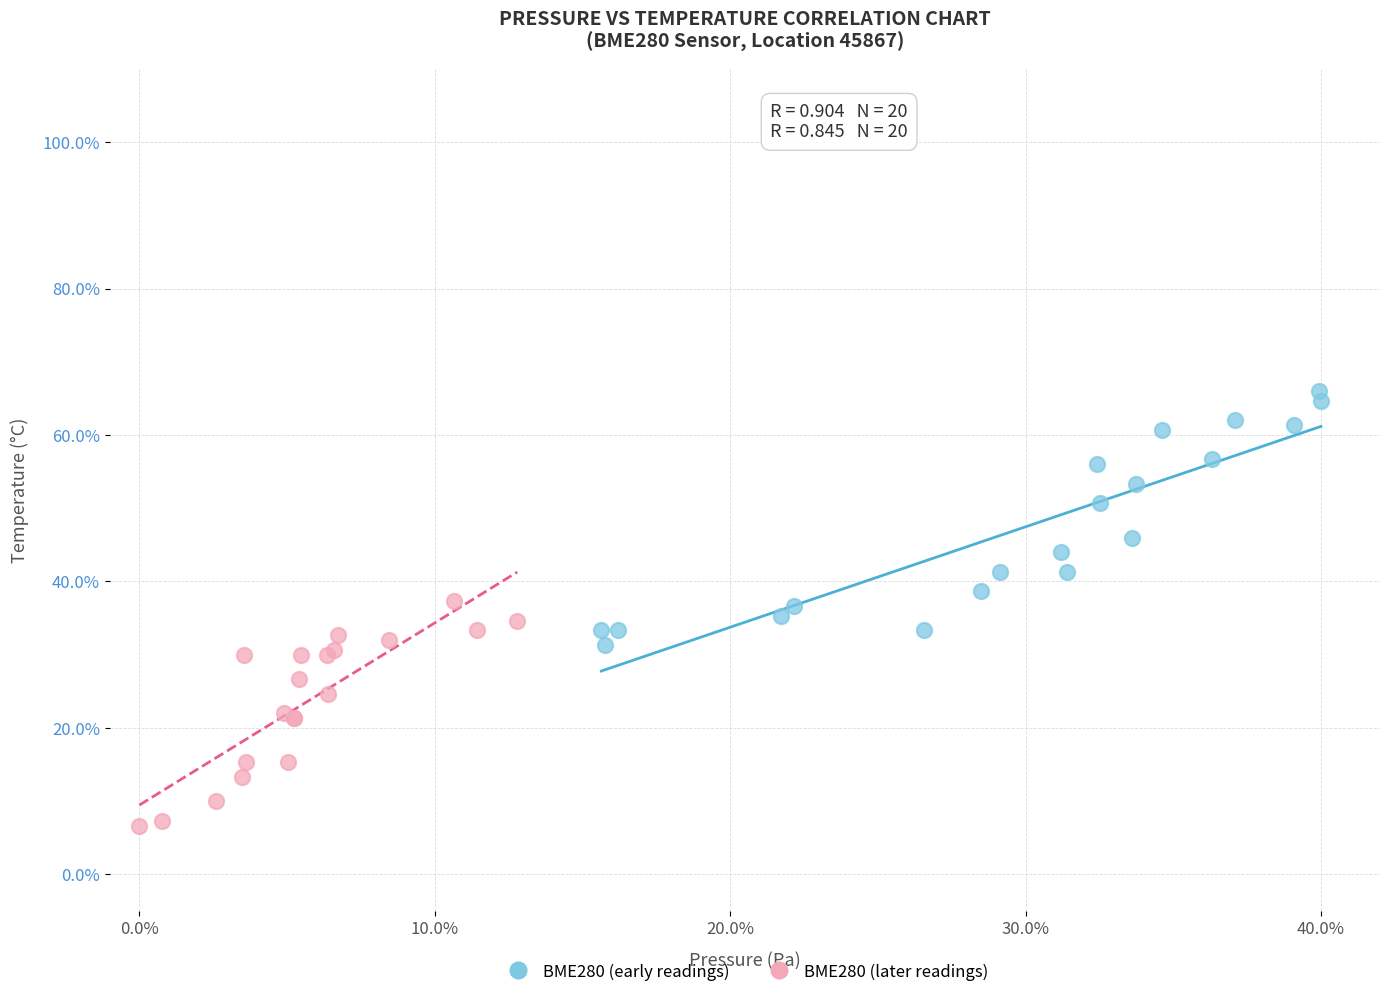

Which series has the largest Y range (max minus min)?

BME280 (early readings)